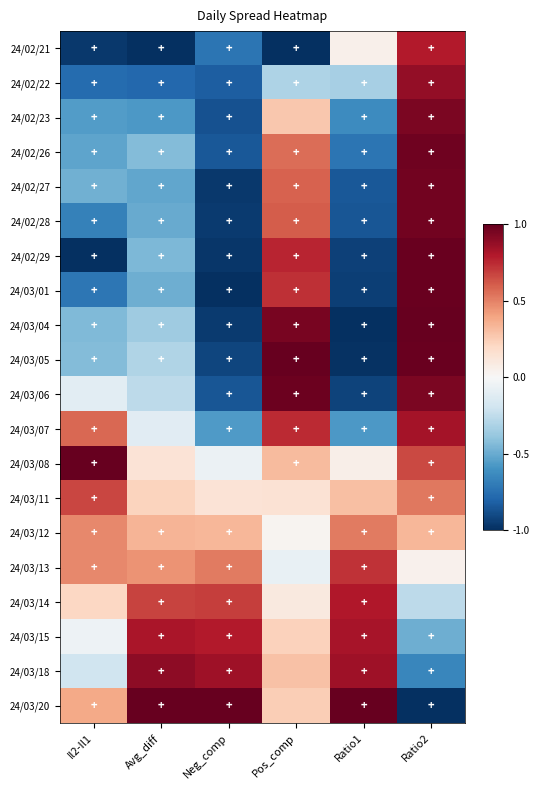

Reading right to left, list all the values displayed in this chart.

24/02/21: Ratio2=0.8	Ratio1=0.0	Pos_comp=-1.0	Neg_comp=-0.7	Avg_diff=-1.0	Il2-Il1=-1.0
24/02/22: Ratio2=0.9	Ratio1=-0.3	Pos_comp=-0.3	Neg_comp=-0.8	Avg_diff=-0.8	Il2-Il1=-0.8
24/02/23: Ratio2=0.9	Ratio1=-0.6	Pos_comp=0.3	Neg_comp=-0.9	Avg_diff=-0.6	Il2-Il1=-0.6
24/02/26: Ratio2=1.0	Ratio1=-0.7	Pos_comp=0.6	Neg_comp=-0.8	Avg_diff=-0.4	Il2-Il1=-0.5
24/02/27: Ratio2=1.0	Ratio1=-0.9	Pos_comp=0.6	Neg_comp=-1.0	Avg_diff=-0.5	Il2-Il1=-0.5
24/02/28: Ratio2=1.0	Ratio1=-0.9	Pos_comp=0.6	Neg_comp=-1.0	Avg_diff=-0.5	Il2-Il1=-0.7
24/02/29: Ratio2=1.0	Ratio1=-0.9	Pos_comp=0.8	Neg_comp=-1.0	Avg_diff=-0.4	Il2-Il1=-1.0
24/03/01: Ratio2=1.0	Ratio1=-0.9	Pos_comp=0.7	Neg_comp=-1.0	Avg_diff=-0.5	Il2-Il1=-0.7
24/03/04: Ratio2=1.0	Ratio1=-1.0	Pos_comp=1.0	Neg_comp=-1.0	Avg_diff=-0.4	Il2-Il1=-0.4
24/03/05: Ratio2=1.0	Ratio1=-1.0	Pos_comp=1.0	Neg_comp=-0.9	Avg_diff=-0.3	Il2-Il1=-0.4
24/03/06: Ratio2=0.9	Ratio1=-0.9	Pos_comp=1.0	Neg_comp=-0.9	Avg_diff=-0.3	Il2-Il1=-0.1
24/03/07: Ratio2=0.8	Ratio1=-0.6	Pos_comp=0.7	Neg_comp=-0.6	Avg_diff=-0.1	Il2-Il1=0.6
24/03/08: Ratio2=0.7	Ratio1=0.1	Pos_comp=0.3	Neg_comp=-0.1	Avg_diff=0.1	Il2-Il1=1.0
24/03/11: Ratio2=0.5	Ratio1=0.3	Pos_comp=0.1	Neg_comp=0.1	Avg_diff=0.2	Il2-Il1=0.7
24/03/12: Ratio2=0.3	Ratio1=0.5	Pos_comp=0.0	Neg_comp=0.3	Avg_diff=0.3	Il2-Il1=0.5
24/03/13: Ratio2=0.0	Ratio1=0.7	Pos_comp=-0.1	Neg_comp=0.5	Avg_diff=0.5	Il2-Il1=0.5
24/03/14: Ratio2=-0.3	Ratio1=0.8	Pos_comp=0.1	Neg_comp=0.7	Avg_diff=0.7	Il2-Il1=0.2
24/03/15: Ratio2=-0.5	Ratio1=0.8	Pos_comp=0.2	Neg_comp=0.8	Avg_diff=0.8	Il2-Il1=-0.1
24/03/18: Ratio2=-0.7	Ratio1=0.8	Pos_comp=0.3	Neg_comp=0.8	Avg_diff=0.9	Il2-Il1=-0.2
24/03/20: Ratio2=-1.0	Ratio1=1.0	Pos_comp=0.2	Neg_comp=1.0	Avg_diff=1.0	Il2-Il1=0.4